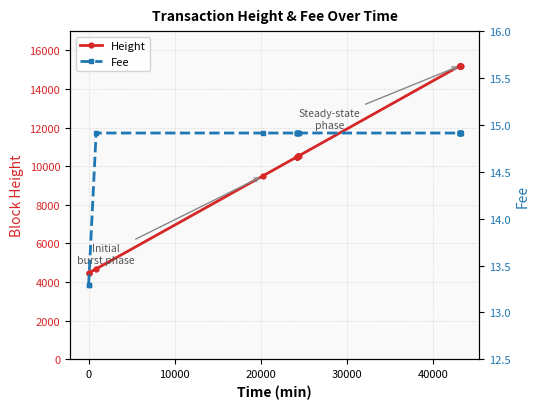

Is the value of Height at 13 greater than the value of Fee at 30000?

Yes